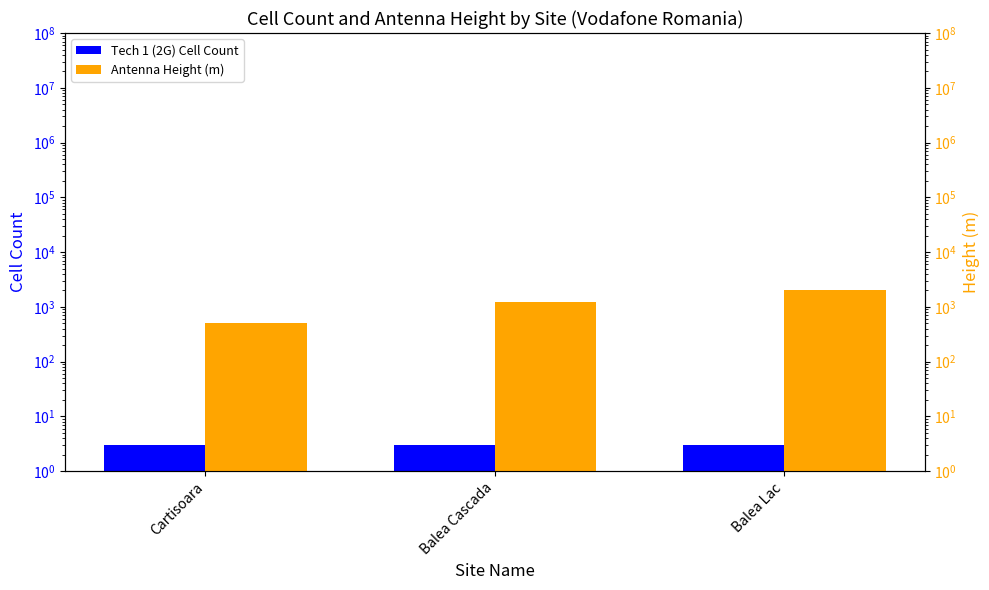

What is the label of the 1st bar from the left?

Cartisoara